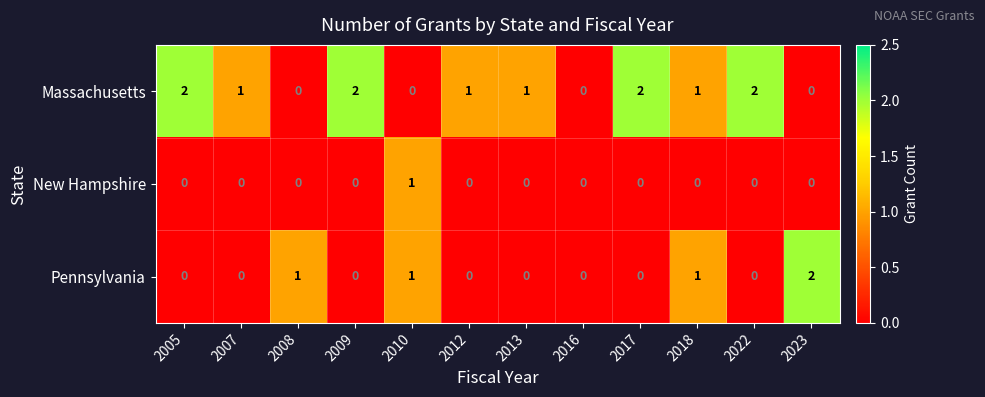

How many data points does each series have?

12